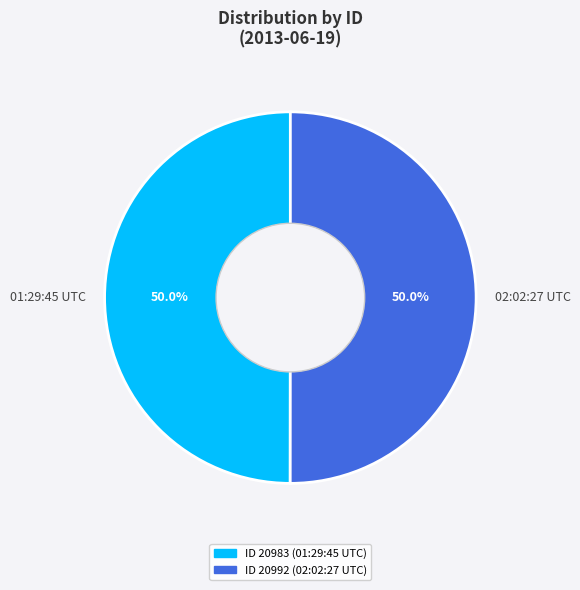

What is the ratio of the value at 02:02:27 UTC to the value at 01:29:45 UTC?

1.0